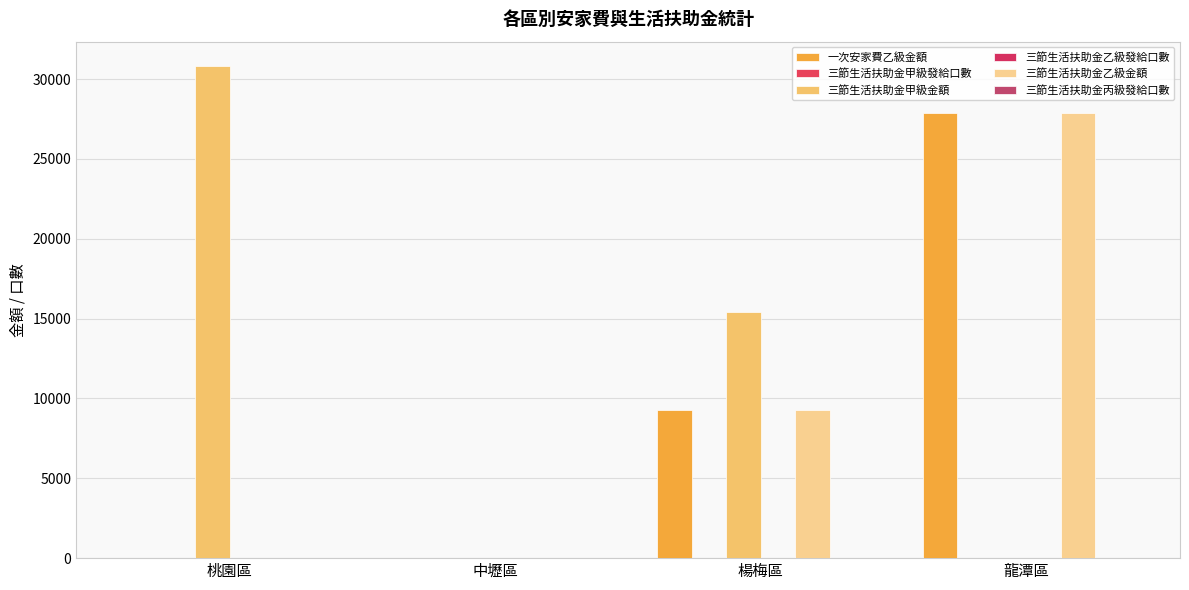

Are the bars grouped side by side (vs. stacked)?

Yes